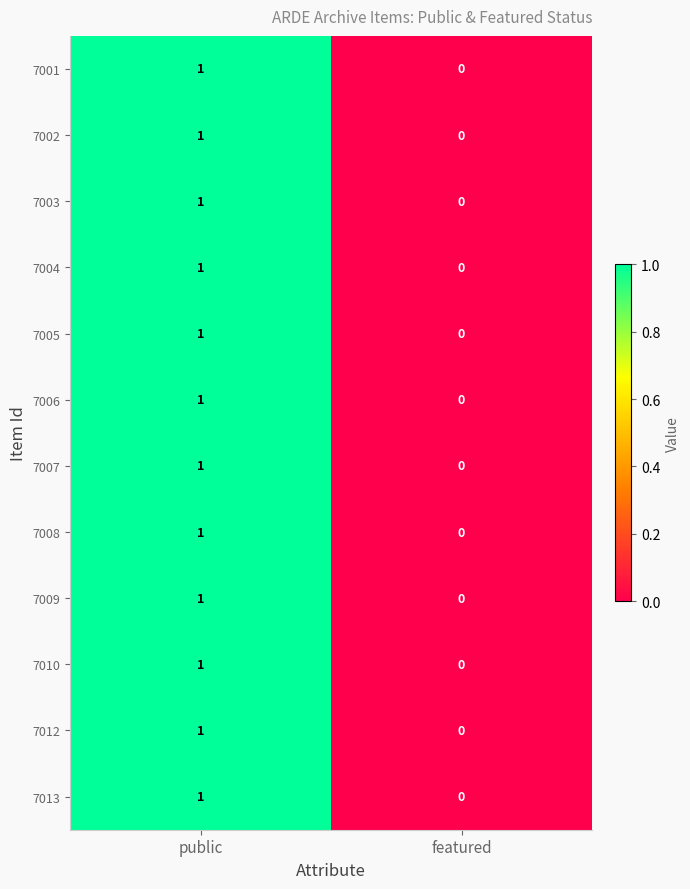

Reading left to right, what are all the values shown in this chart?

7001: public=1	featured=0
7002: public=1	featured=0
7003: public=1	featured=0
7004: public=1	featured=0
7005: public=1	featured=0
7006: public=1	featured=0
7007: public=1	featured=0
7008: public=1	featured=0
7009: public=1	featured=0
7010: public=1	featured=0
7012: public=1	featured=0
7013: public=1	featured=0